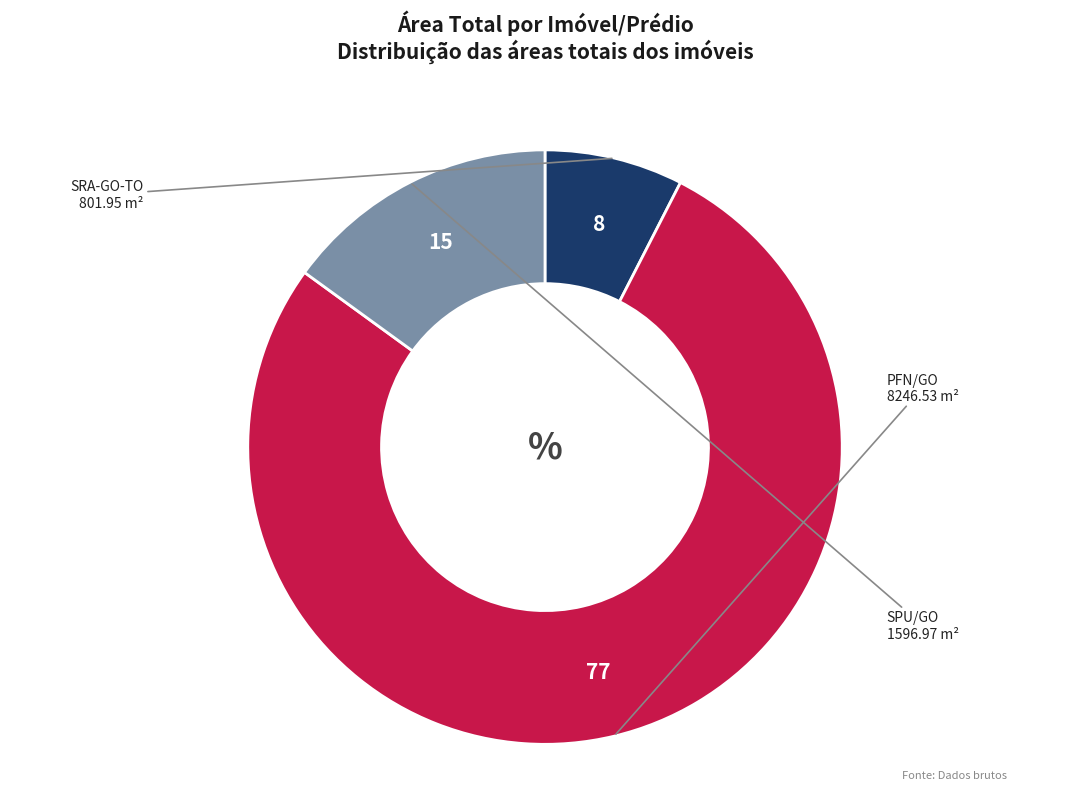

Is there any slice that represents more than half of the pie?

Yes